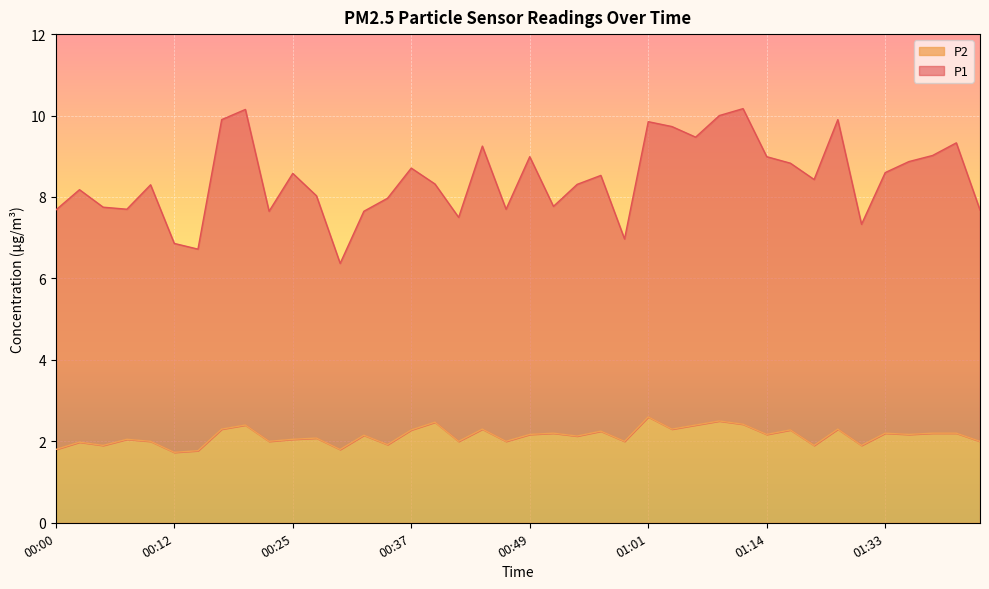

List the series in order of their peak value, lowest first.

P2, P1